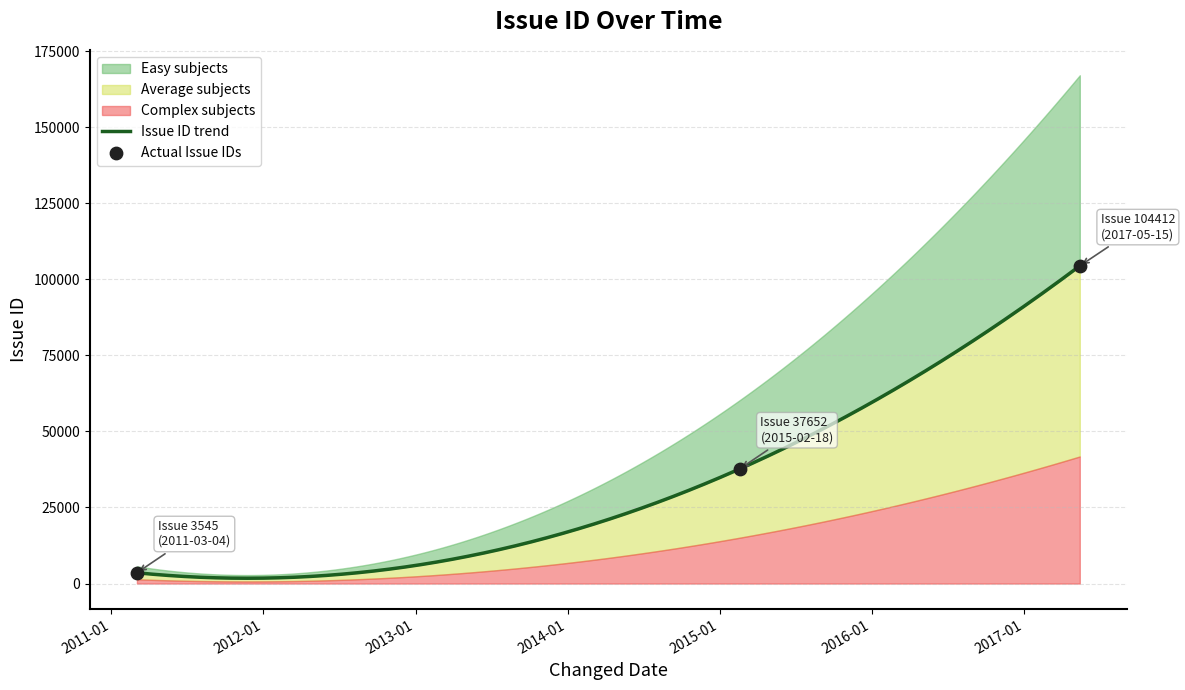

What is the change in value from 2011-03-04 to 2015-02-18?

+34107